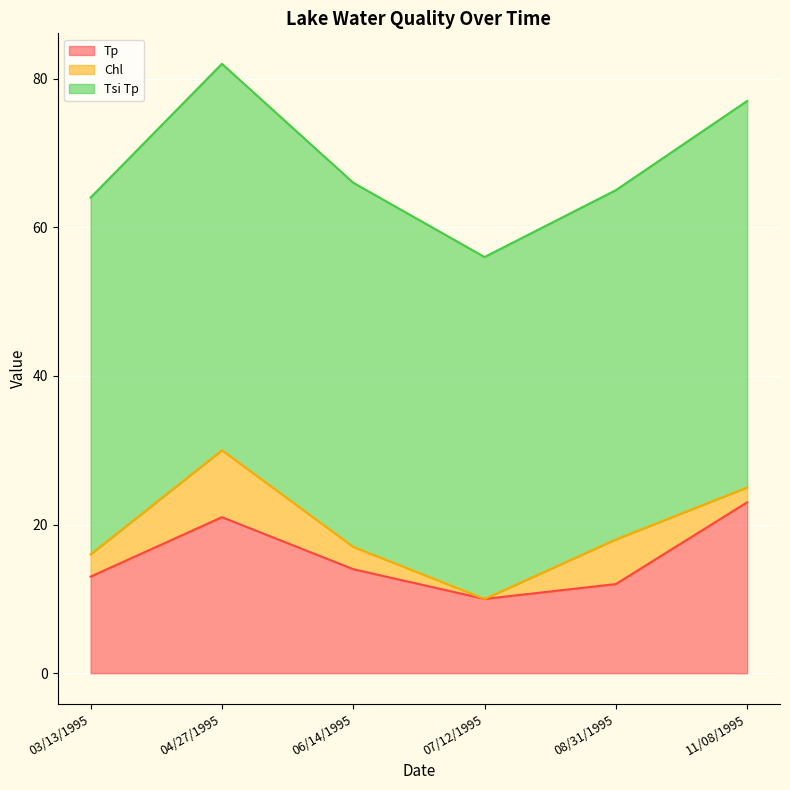

At which category is the sum across all series the highest?

04/27/1995